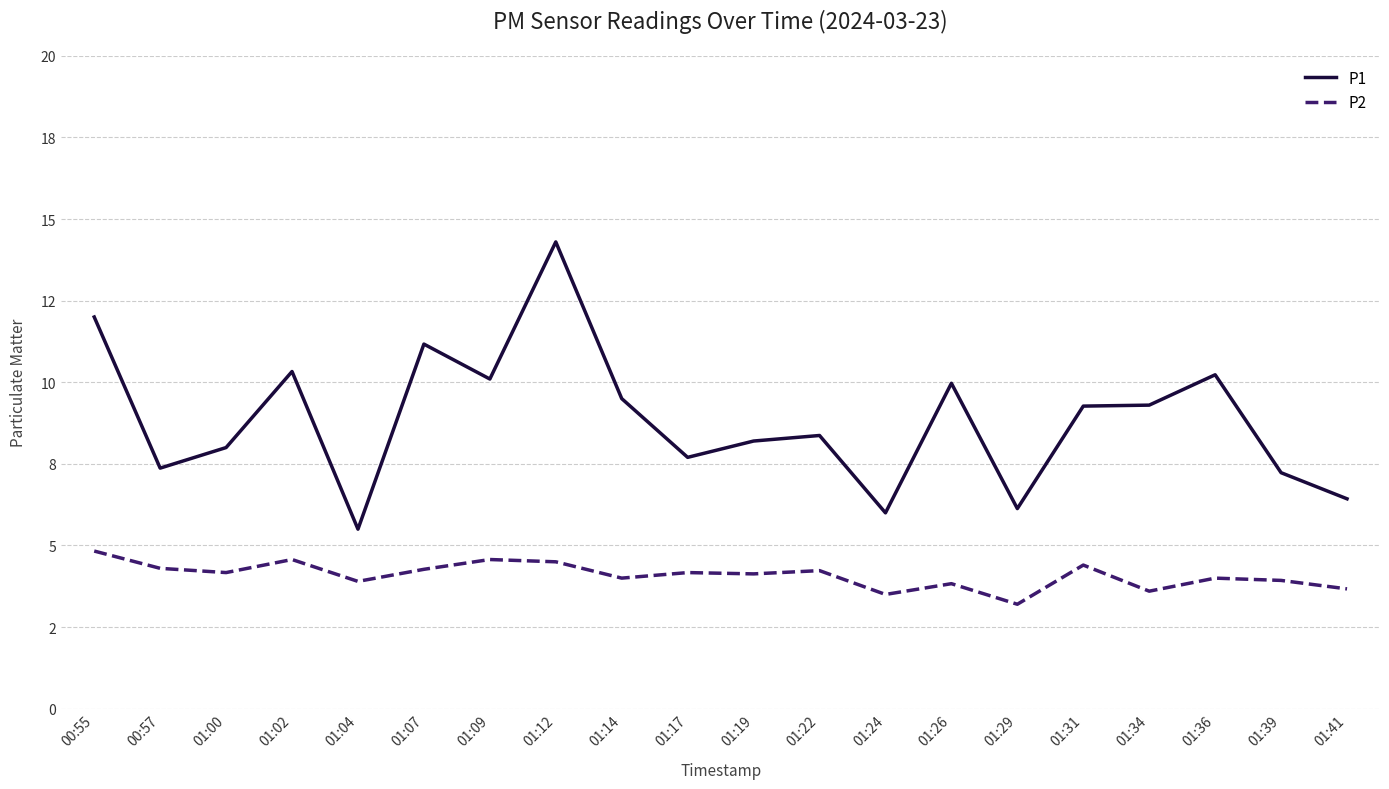

Where is the first local maximum for P1?

01:02